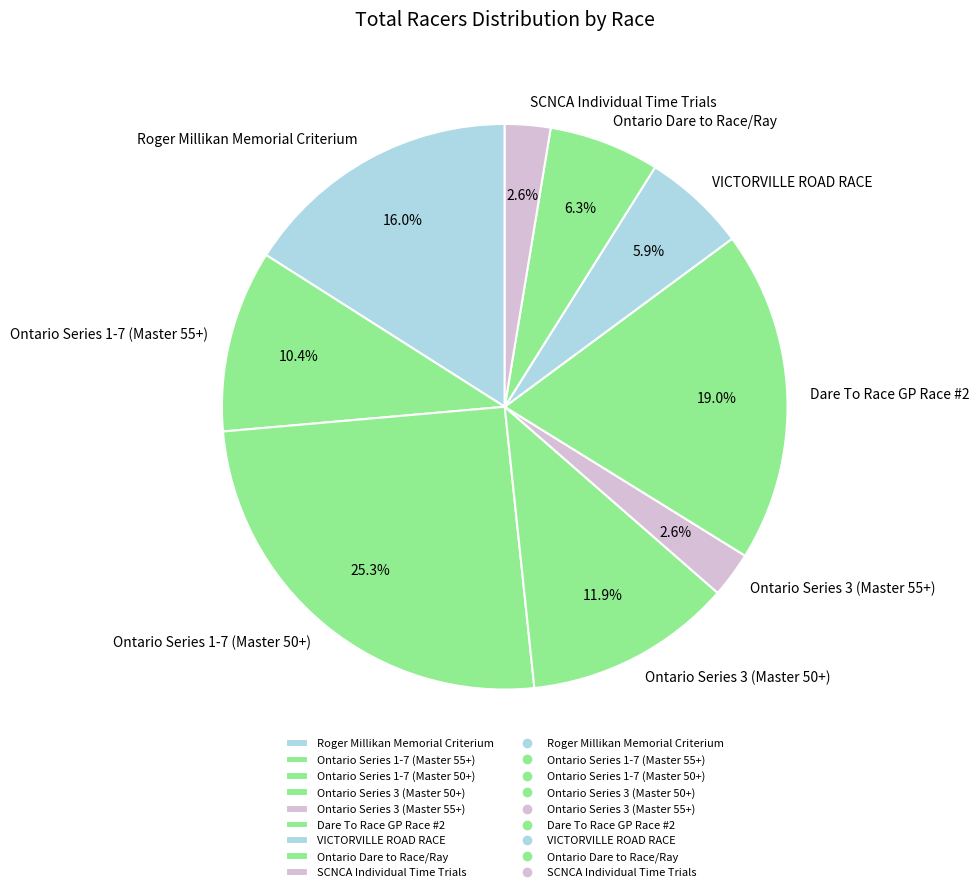

To the nearest percent, what portion does Ontario Dare to Race/Ray represent?

6%